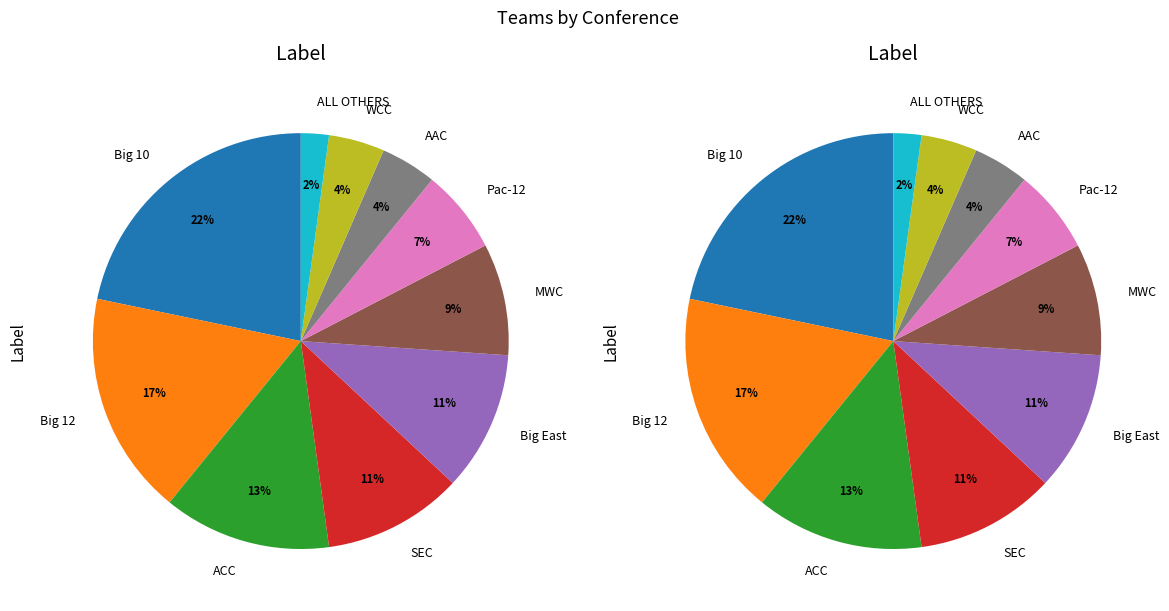

True or false: Big 12 accounts for 9% of the total.

False